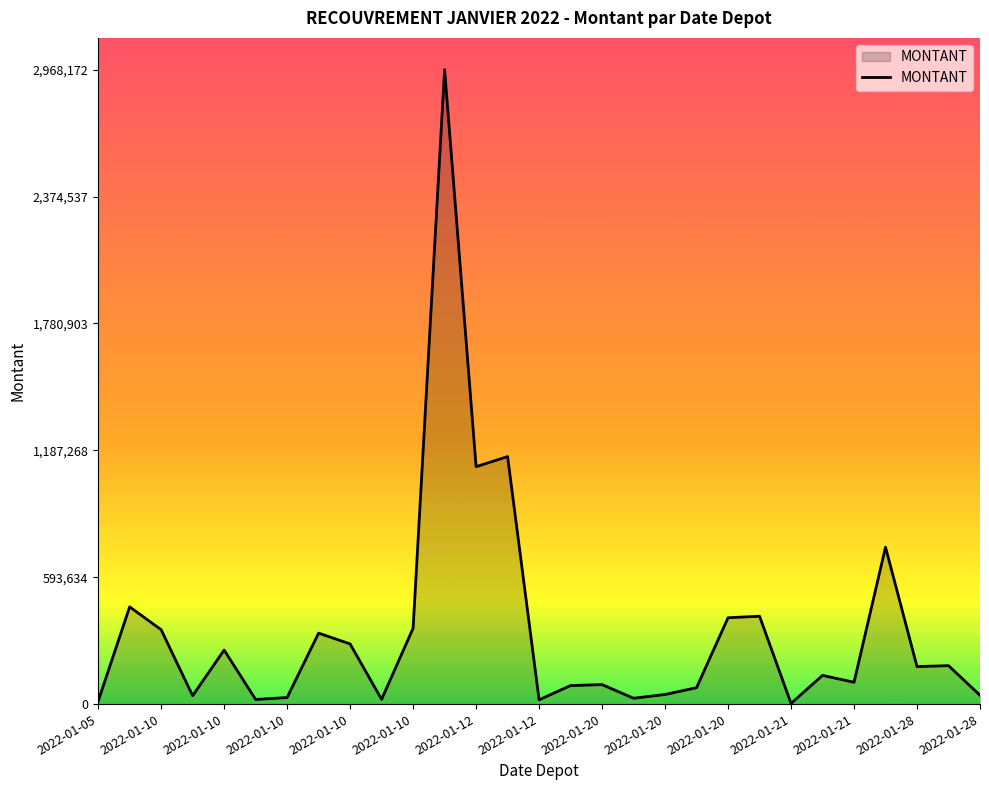

What is the difference between the maximum and minimum values?

2965198